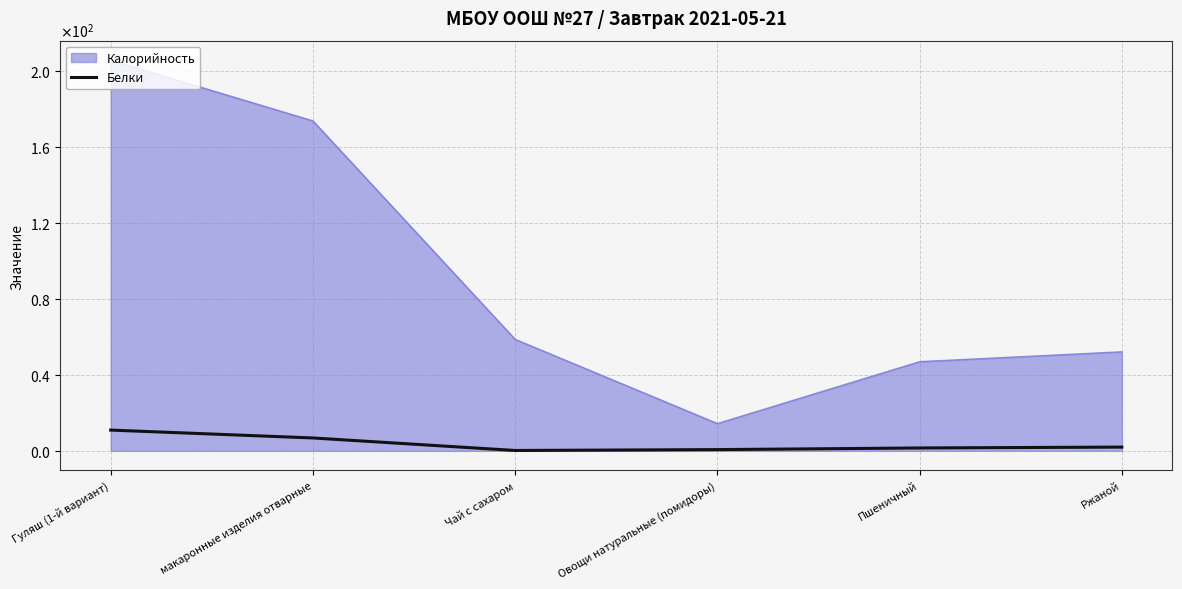

What position from the right is макаронные изделия отварные?

5